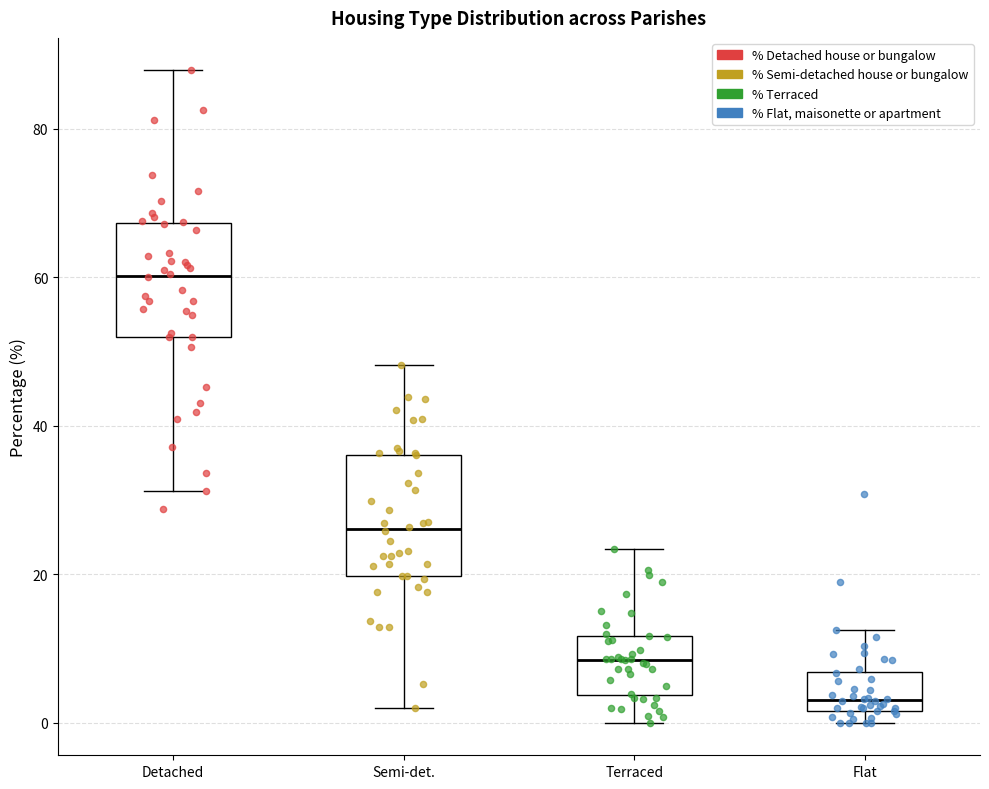

Which box's median line is the lowest?

Flat